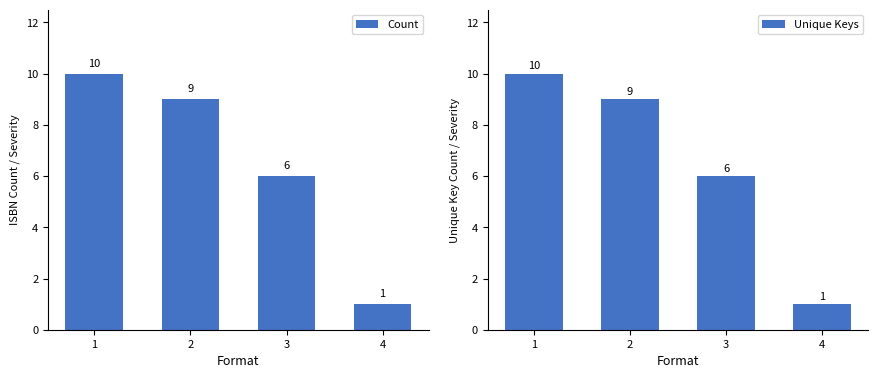

At how many categories does at least one series exceed 5?

3